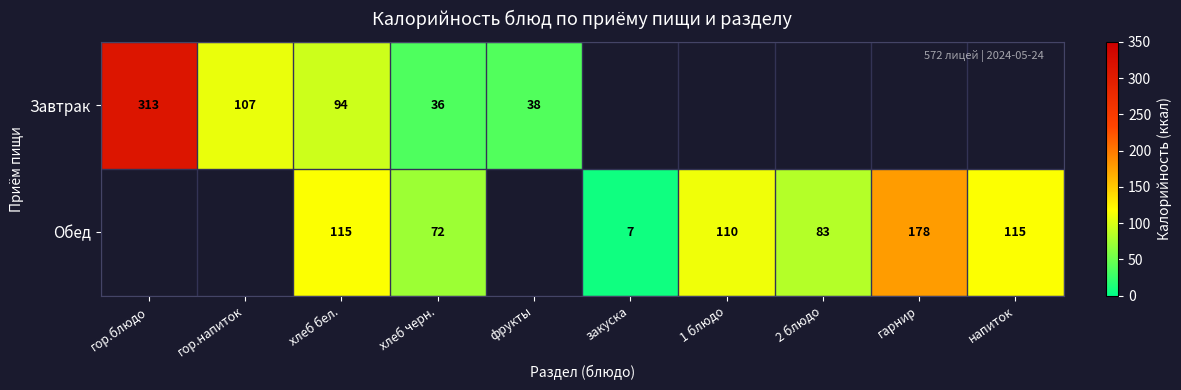

At how many categories does at least one series exceed 298?

1